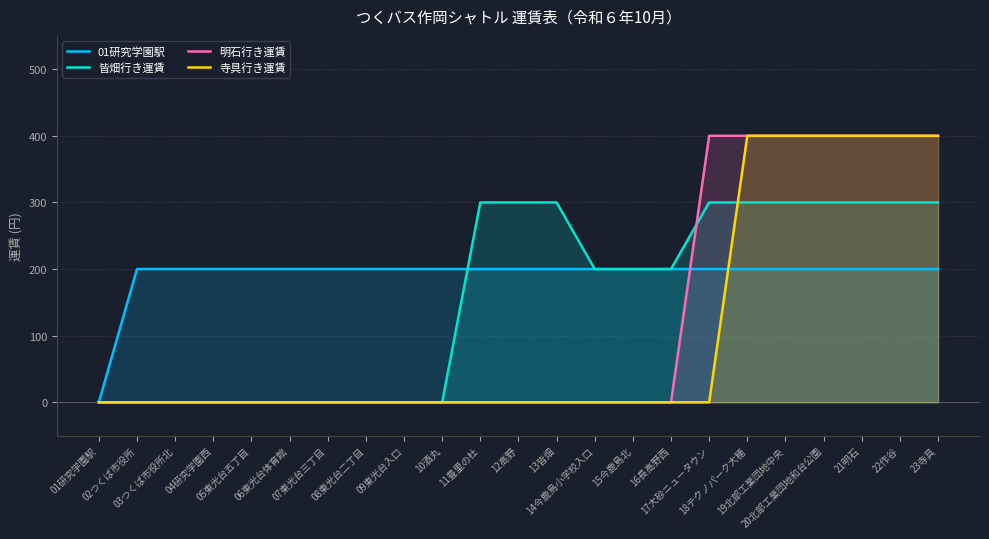

At how many categories does at least one series exceed 142?

22